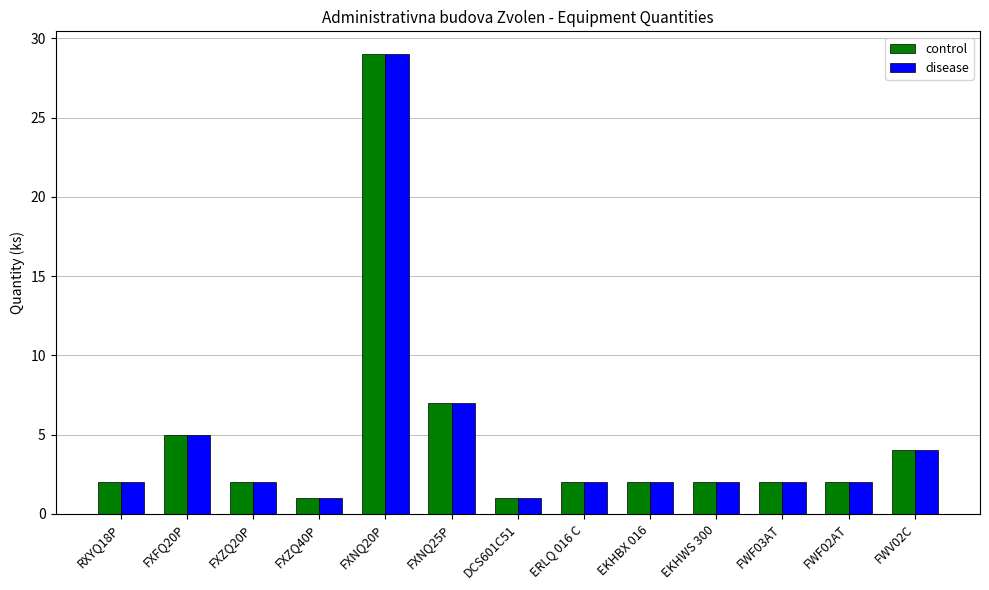

Count the number of data series in this chart.

2